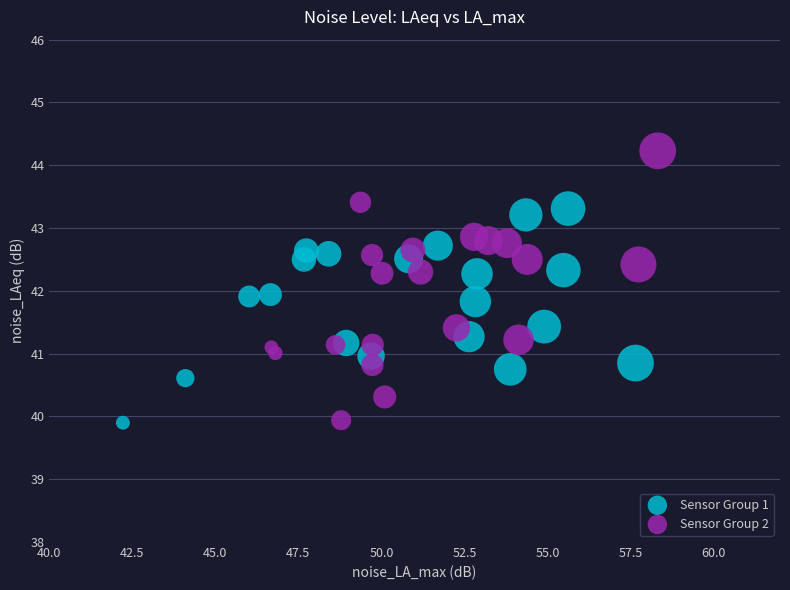

Which series contains the highest Y value?

Sensor Group 2